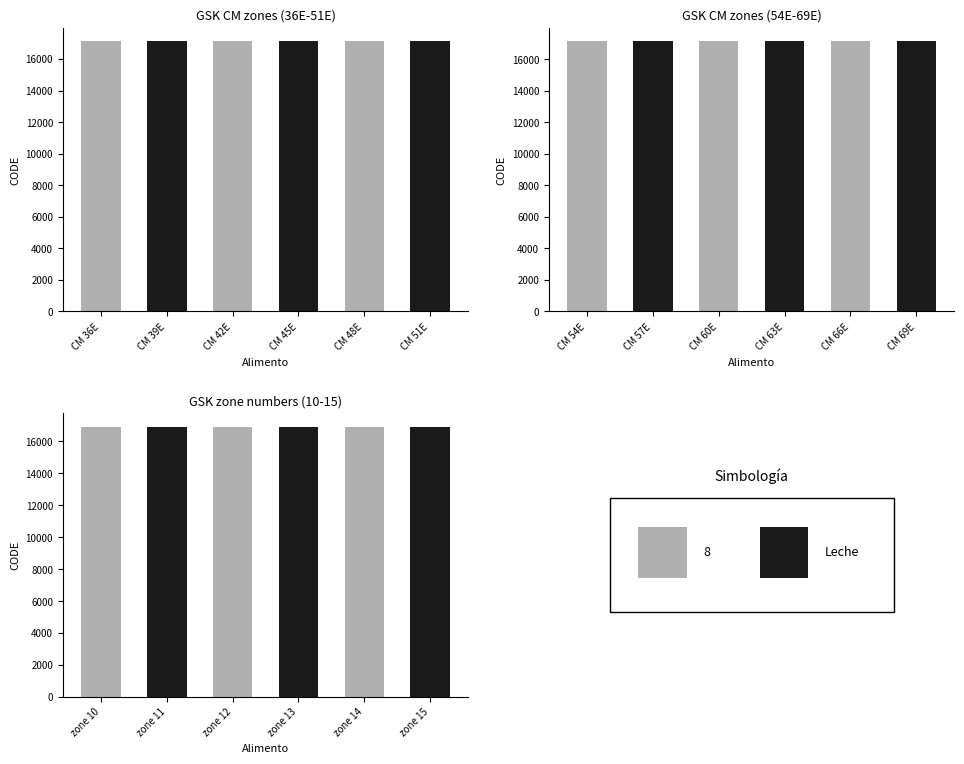

List the labels in order of value, largest first.

zone 15, zone 14, zone 13, zone 12, zone 11, zone 10